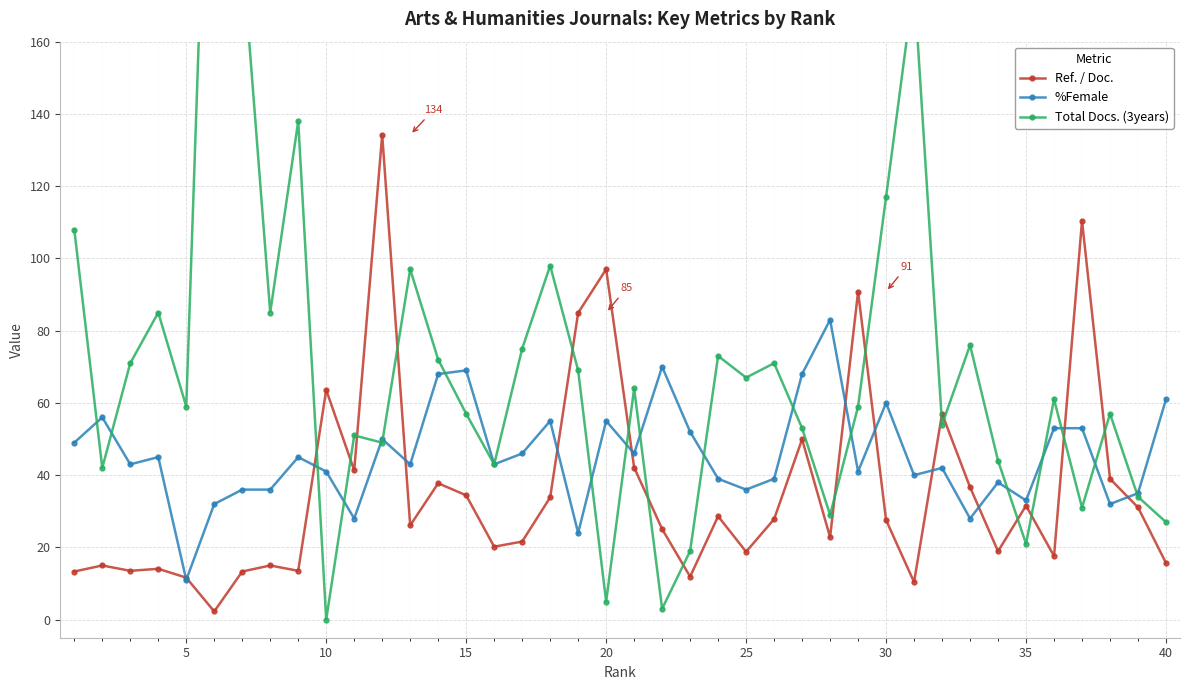

Is this an area chart (filled region under the line)?

No